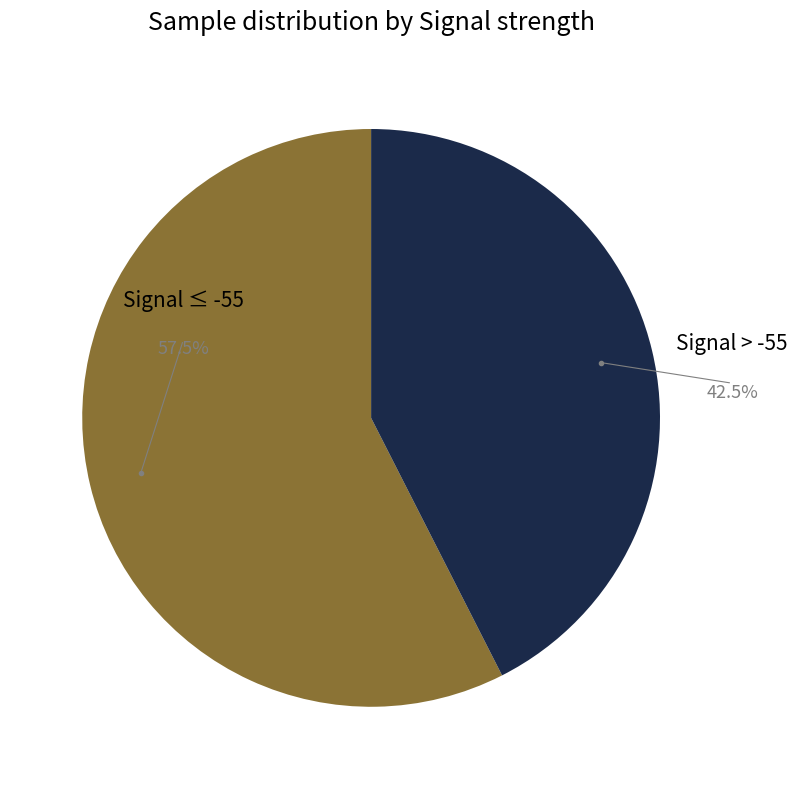

Does any single category account for the majority?

Yes